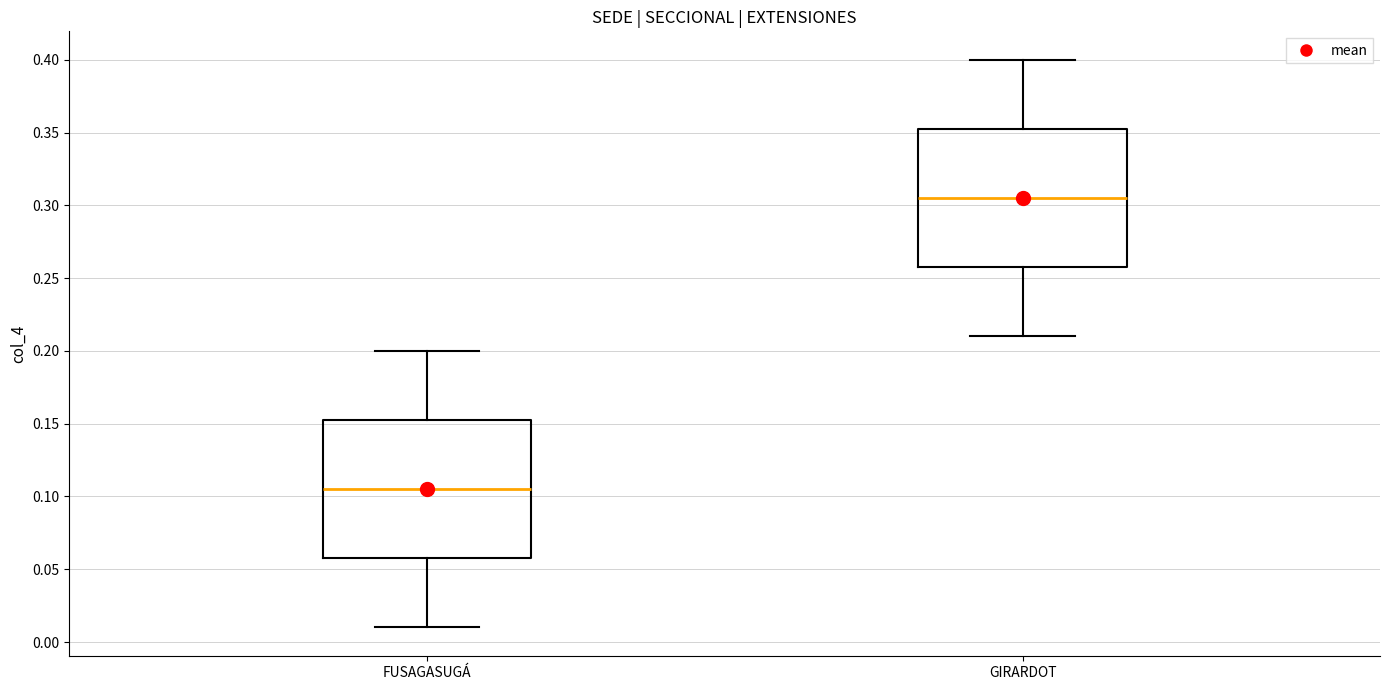

Reading left to right, read every box against the y-axis: the position of its median line, the range the box covers, and the ends of its whiskers. The values are not printed on the chart, so give them approximately, as read against the axis.

FUSAGASUGÁ: median 0.105, box 0.060 to 0.155, whiskers 0.010 to 0.200
GIRARDOT: median 0.305, box 0.260 to 0.355, whiskers 0.210 to 0.400